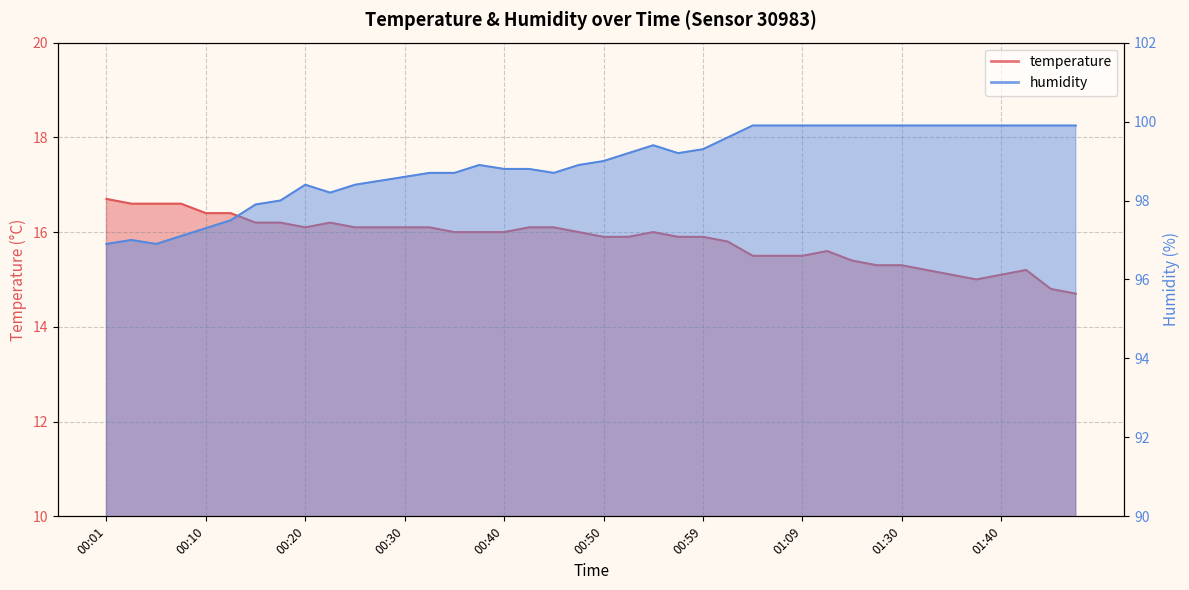

How many data points in humidity are less than 99?

20